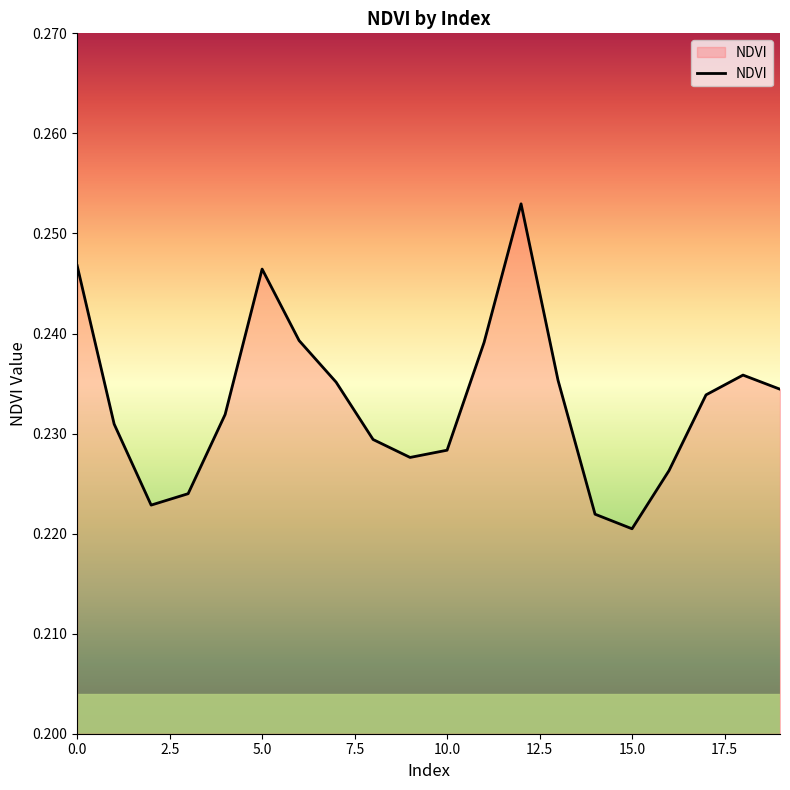

Rank the categories by value from highest to lowest.

12, 0, 5, 6, 11, 18, 13, 7, 19, 17, 4, 1, 8, 10, 9, 16, 3, 2, 14, 15